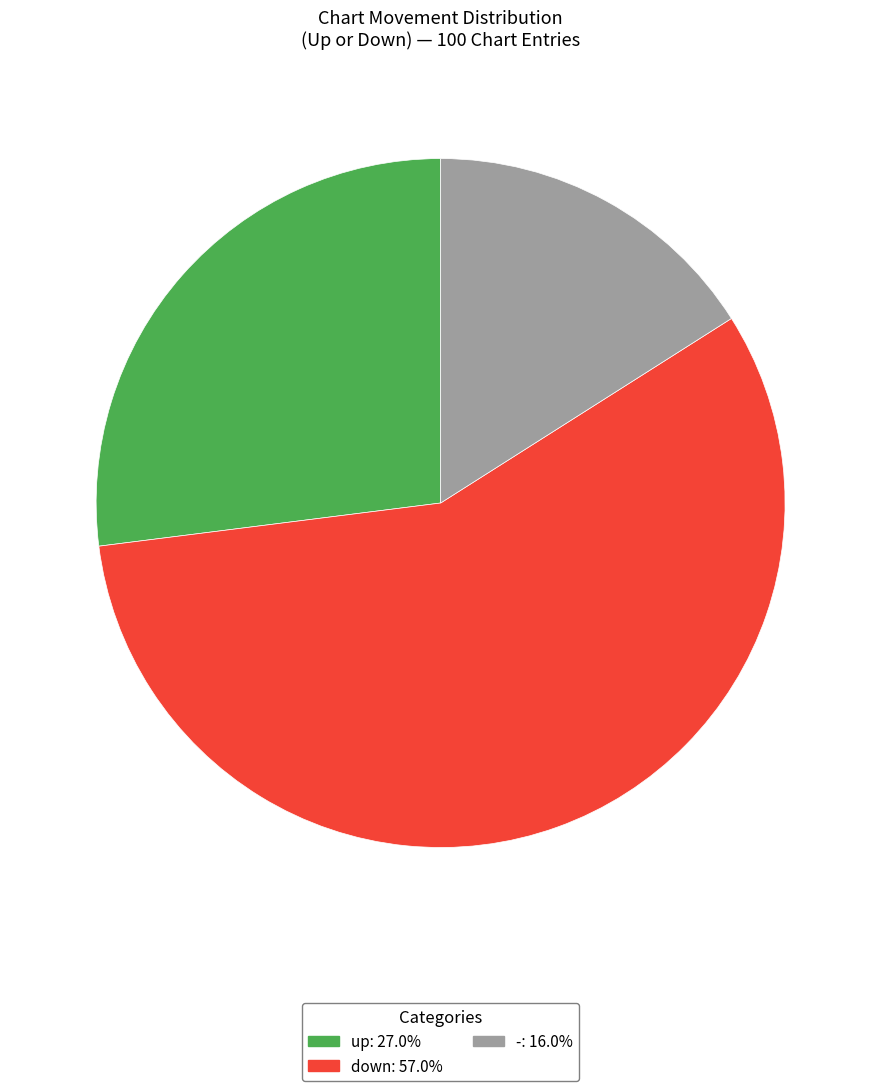

Which slice is the smallest?

-